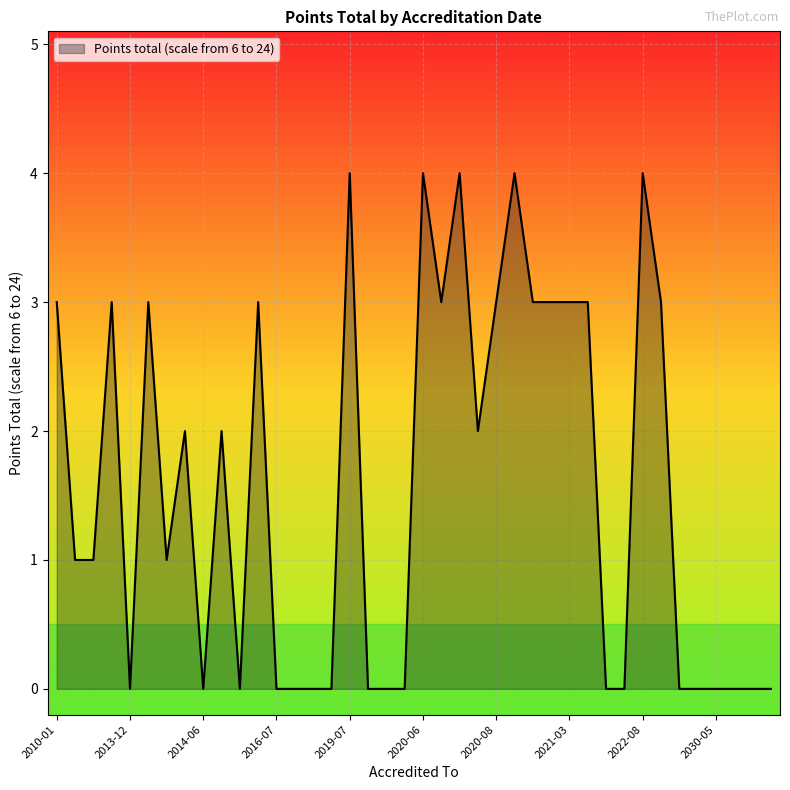

What is the maximum value shown in the chart?

4